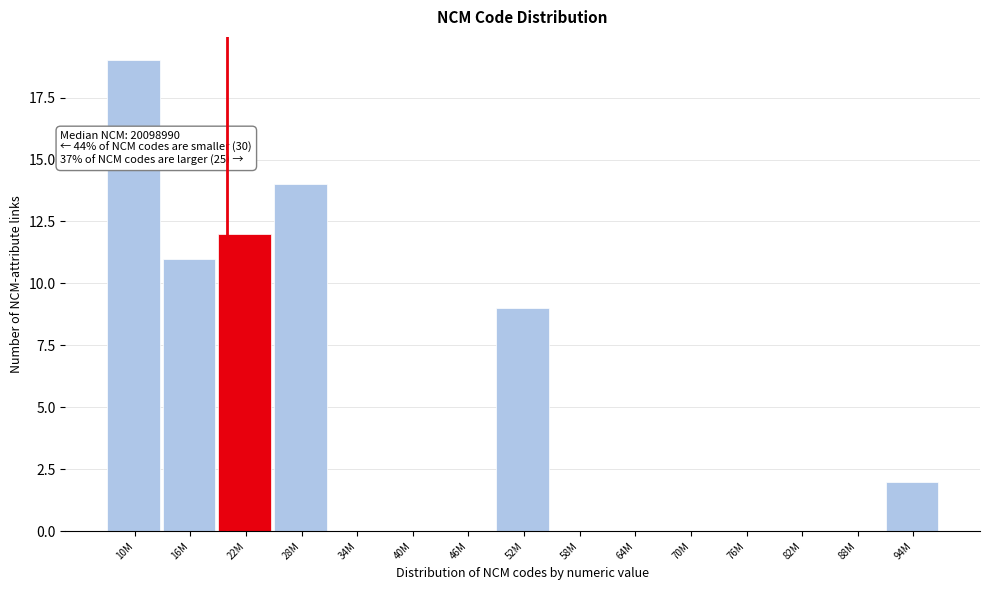

Reading left to right, what are all the values shown in this chart?

10M=19	16M=11	22M=12	28M=14	34M=0	40M=0	46M=0	52M=9	58M=0	64M=0	70M=0	76M=0	82M=0	88M=0	94M=2